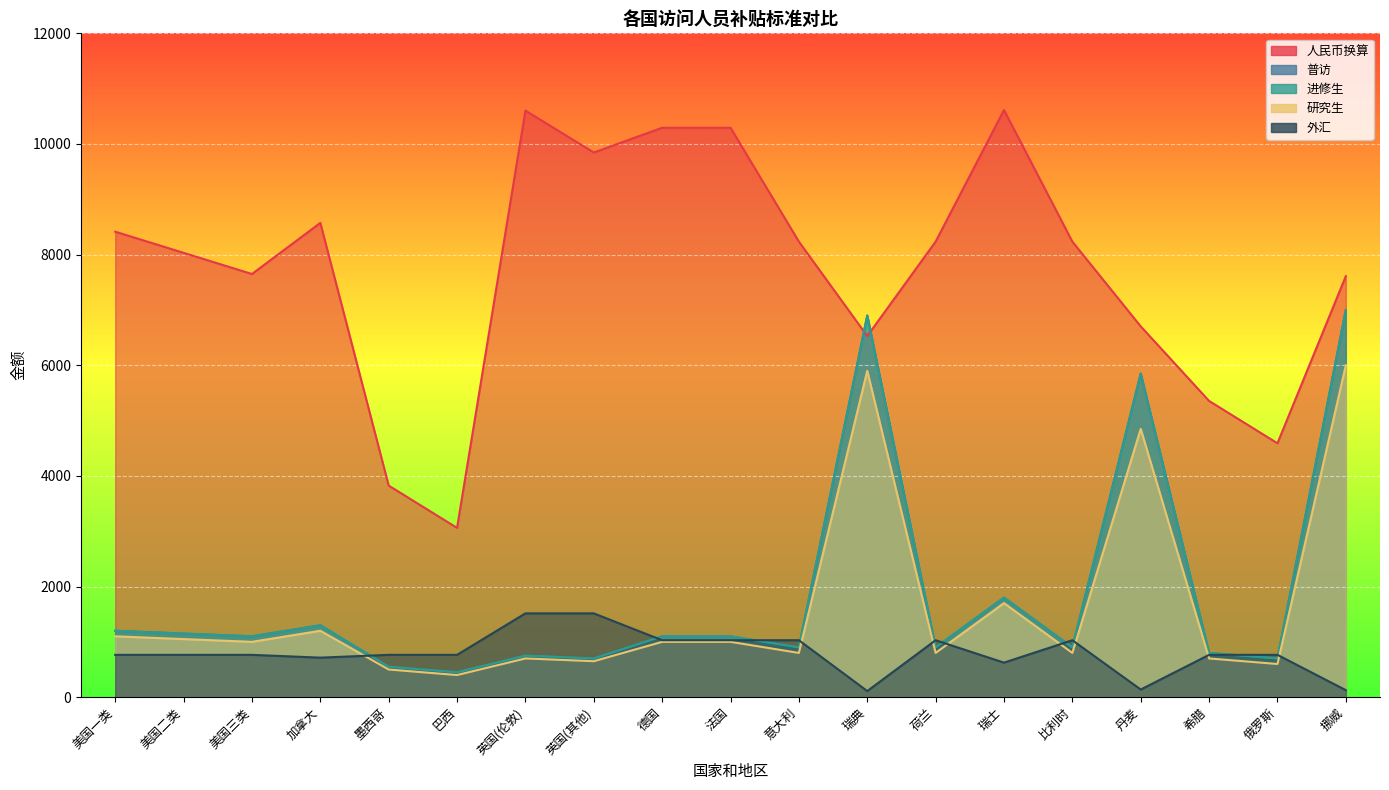

The 普访 series shows 1300.0 at 加拿大. True or false?

True